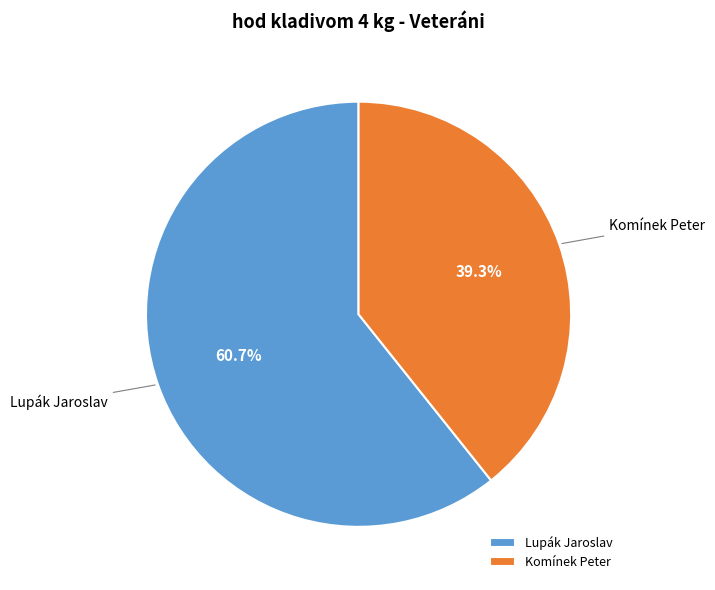

What is the total percentage of Lupák Jaroslav and Komínek Peter?

100.0%